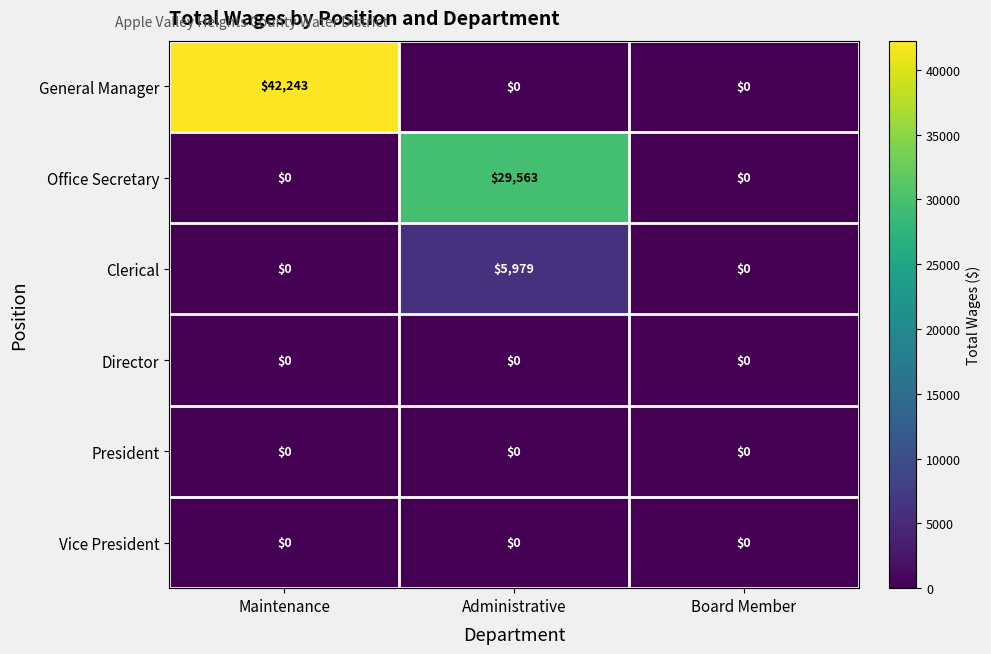

What is the total value across all series at Maintenance?

42243